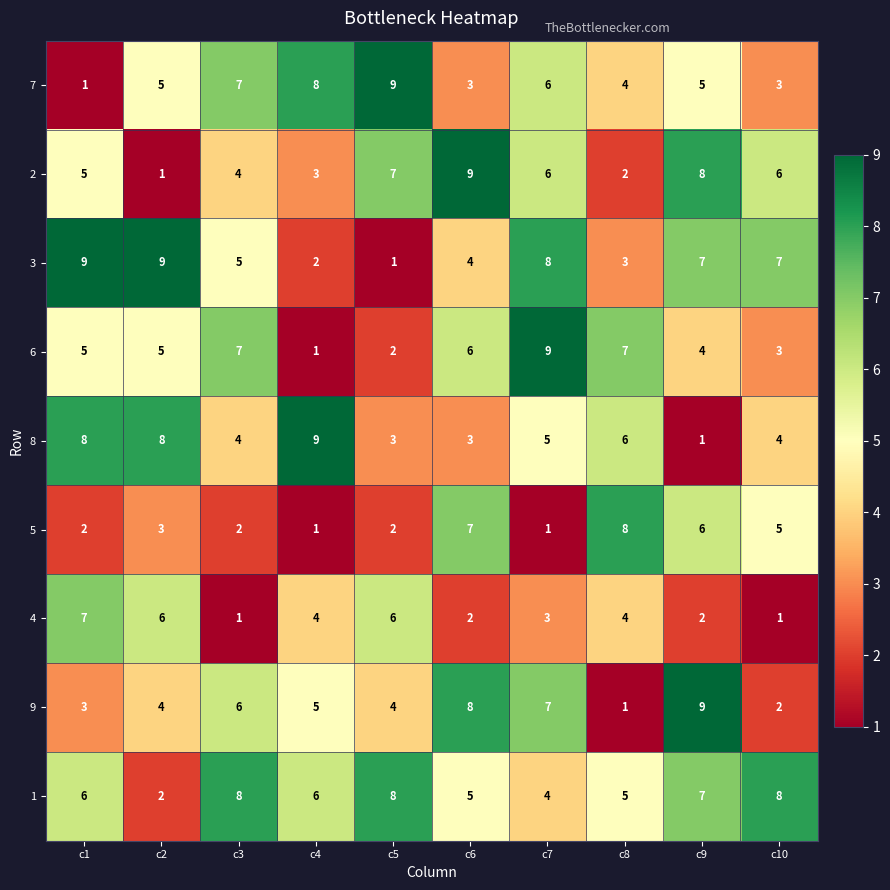

What is the difference between the maximum and minimum values in the 9 series?

8